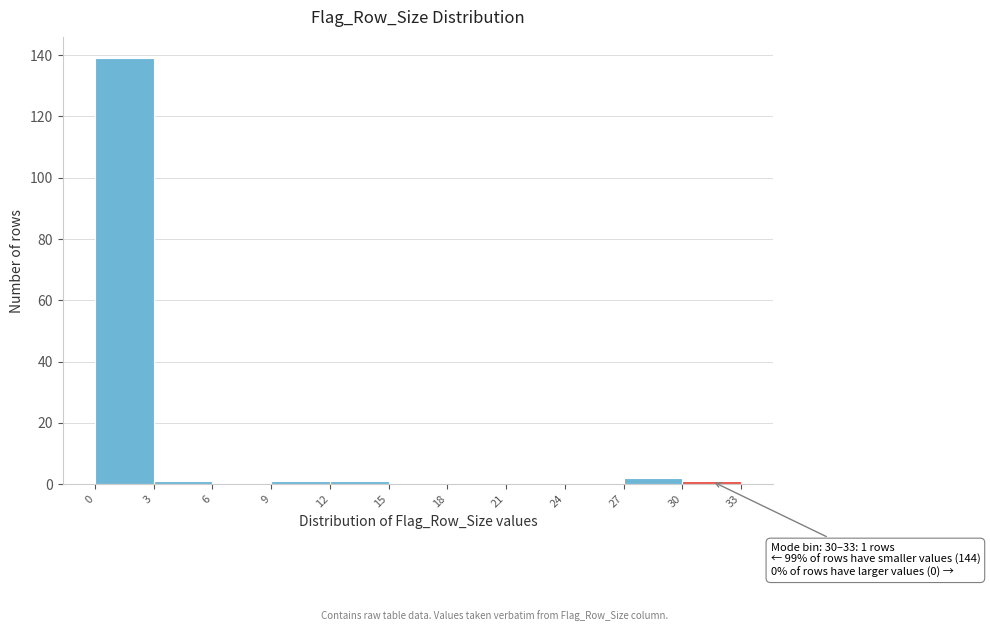

Which range on the x-axis has the tallest bar?

0 to 3